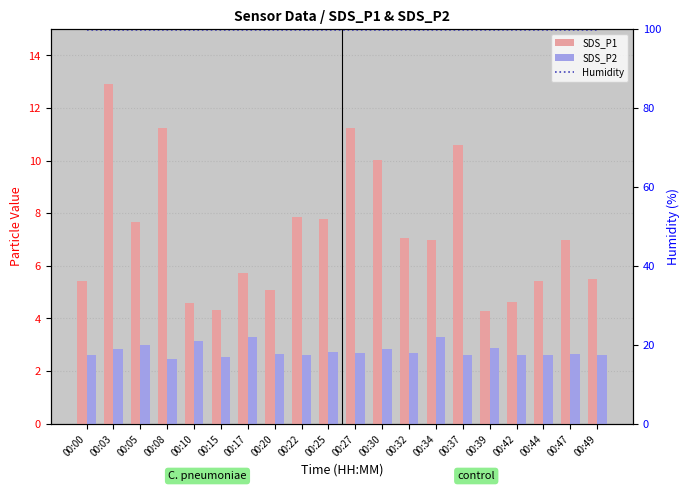

What is the sum of the Humidity values at 00:47 and 00:22?

199.8